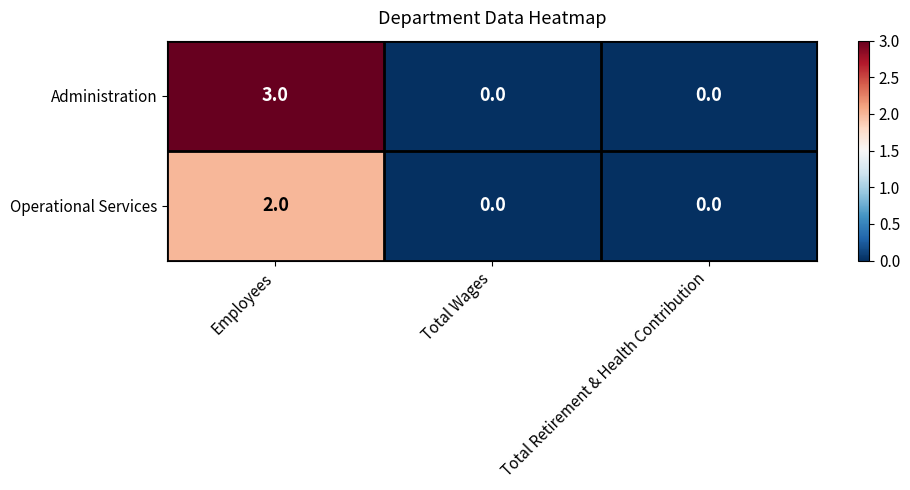

The Administration series shows -2 at Total Retirement & Health Contribution. True or false?

False